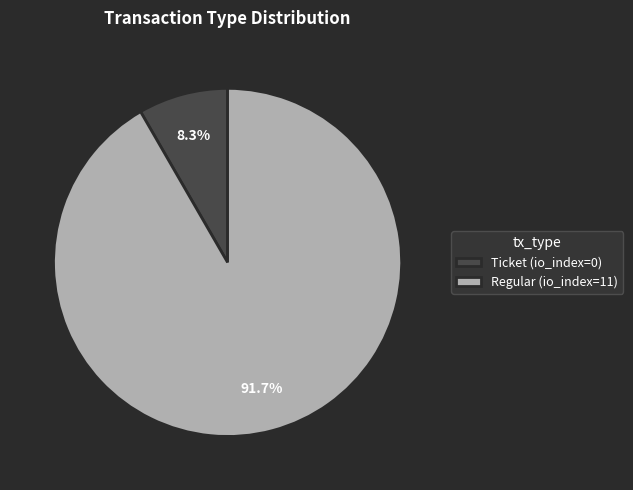

Count the number of slices in the pie.

2